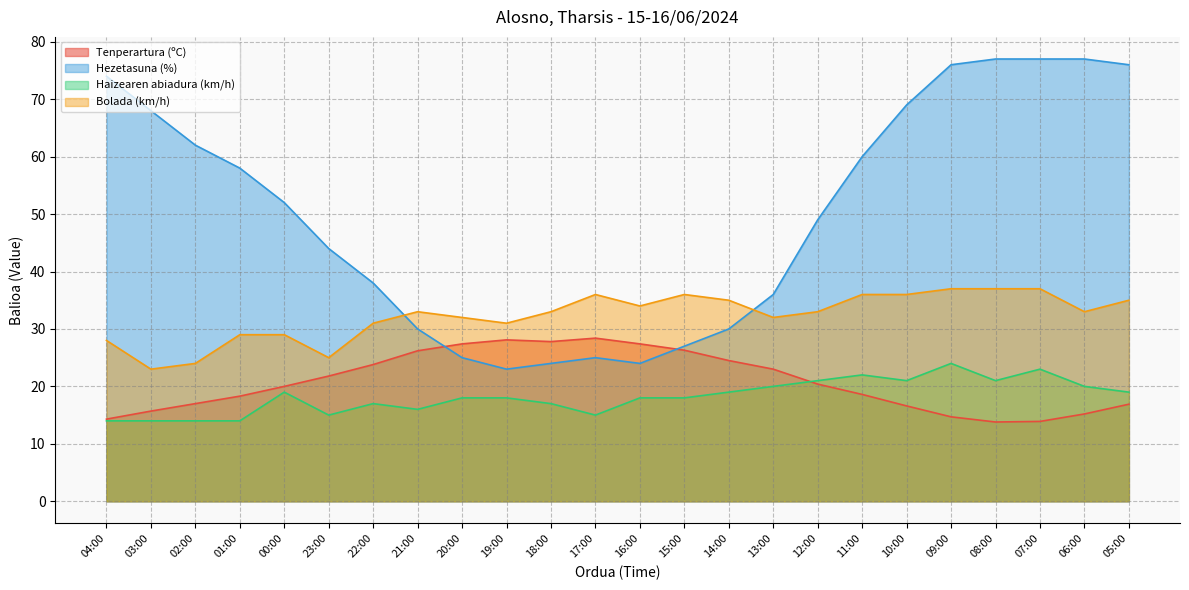

How many interior local peaks does the Bolada (km/h) series have?

3